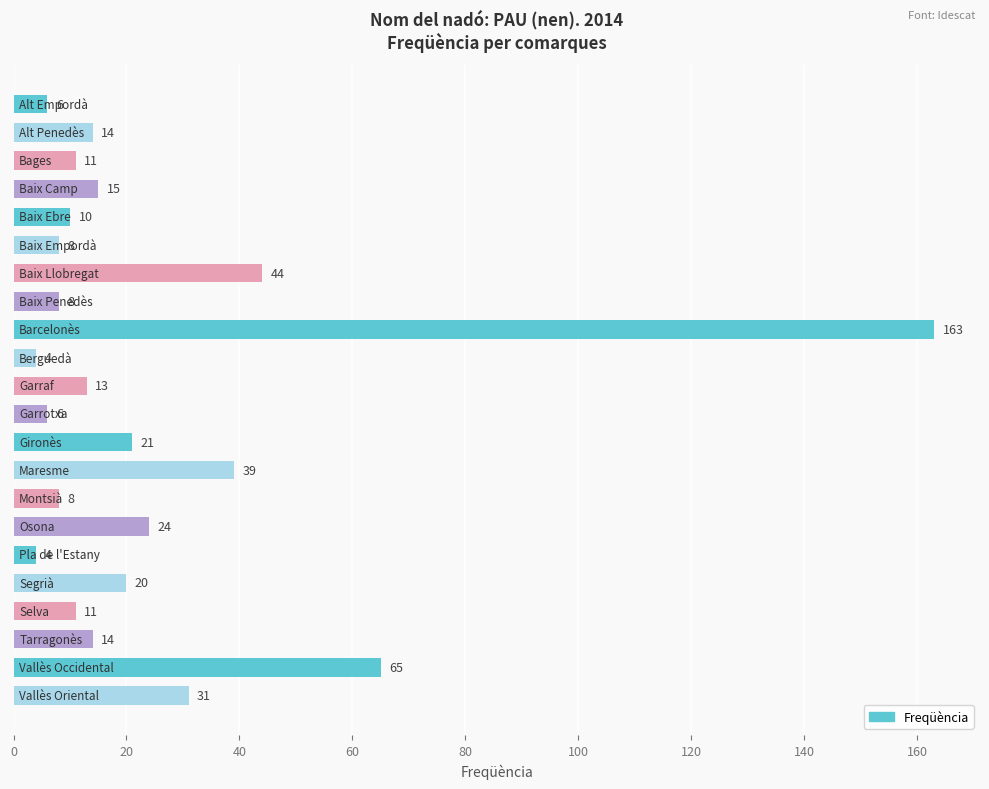

Count the number of data series in this chart.

1